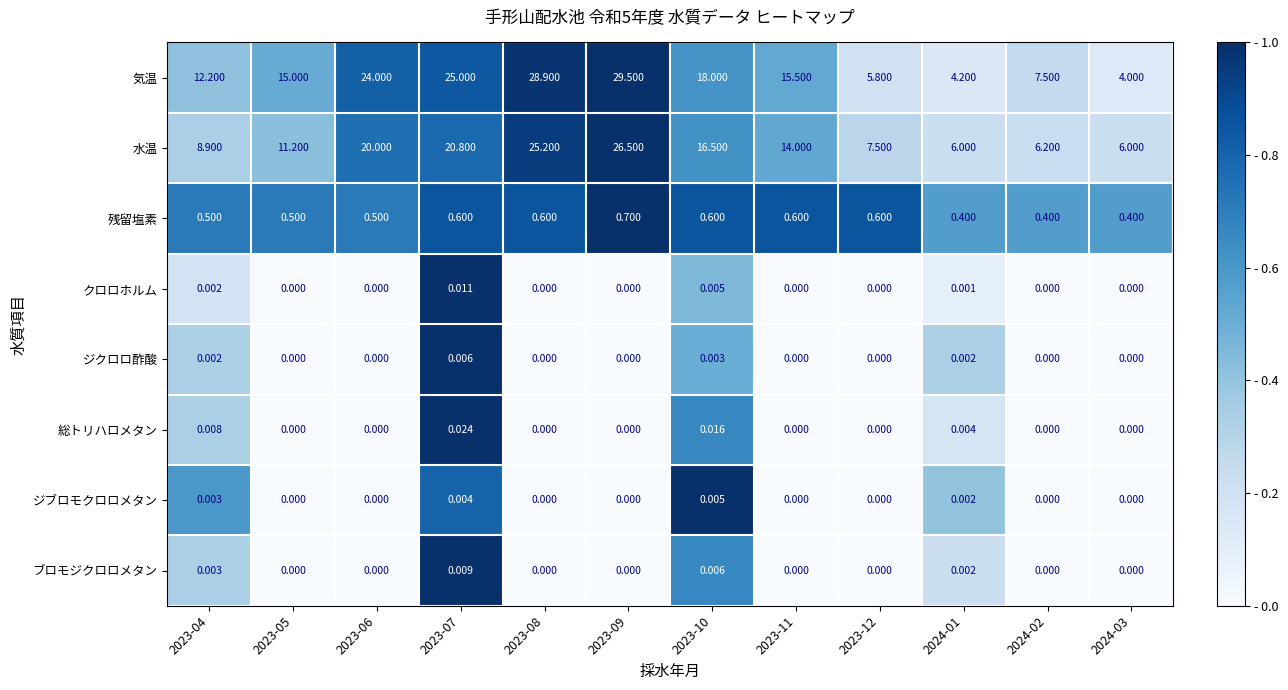

List the series in order of their peak value, highest first.

気温, 水温, 残留塩素, 総トリハロメタン, クロロホルム, ブロモジクロロメタン, ジクロロ酢酸, ジブロモクロロメタン